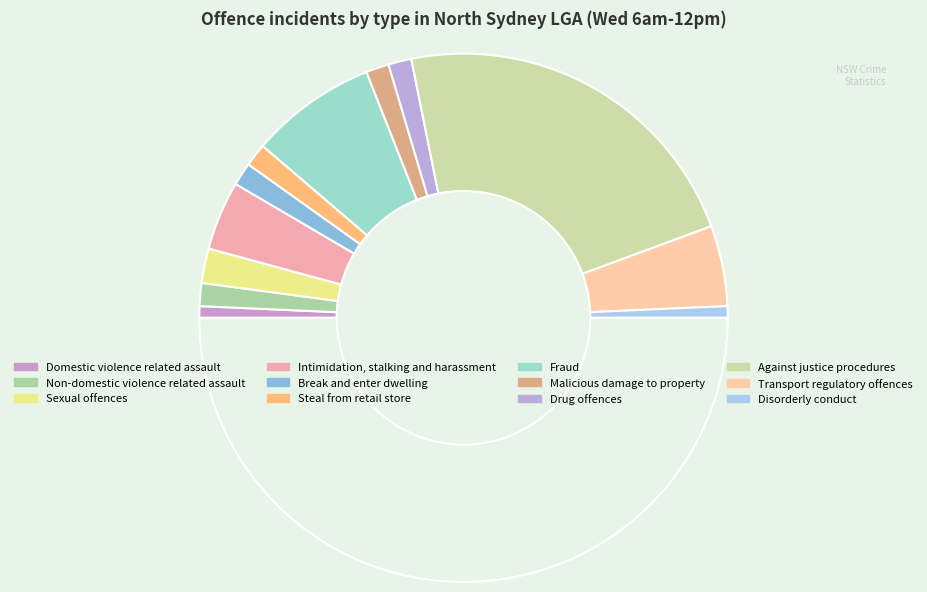

How many segments does this pie chart have?

13